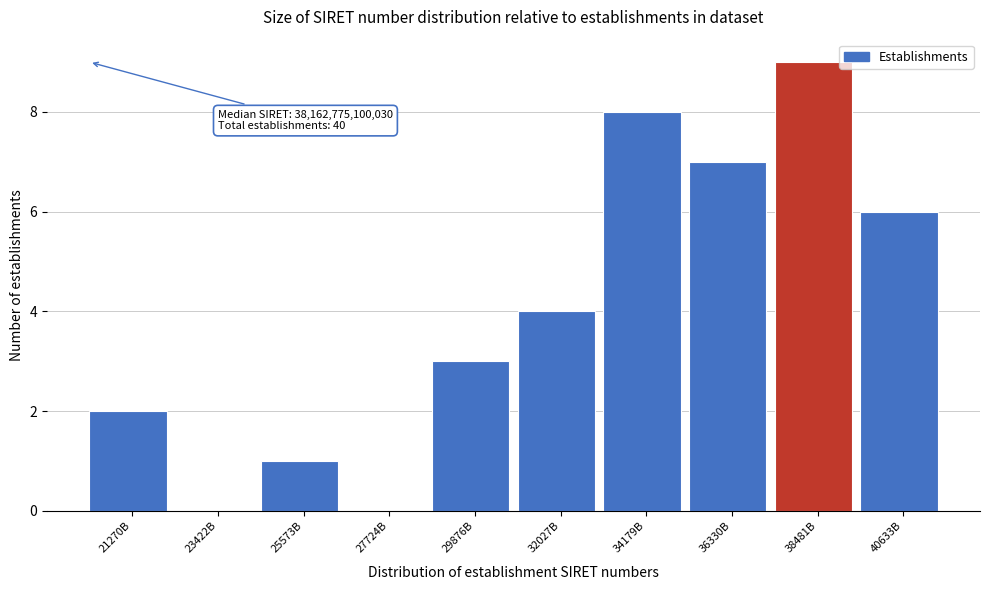

Reading left to right, extract all data points from this chart.

21270B=2	23422B=0	25573B=1	27724B=0	29876B=3	32027B=4	34179B=8	36330B=7	38481B=9	40633B=6